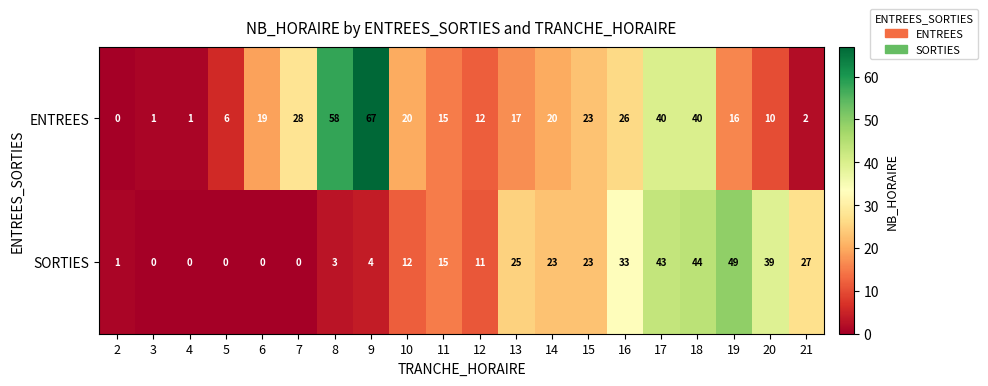

What is the total value across all series at 13?

42